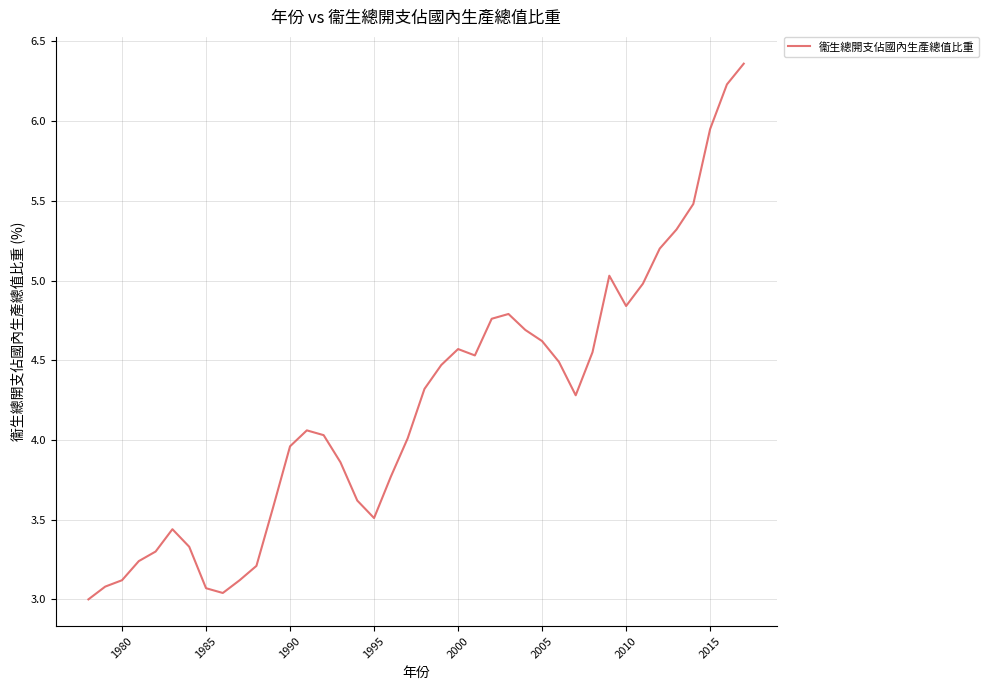

Does the chart have visible grid lines?

Yes